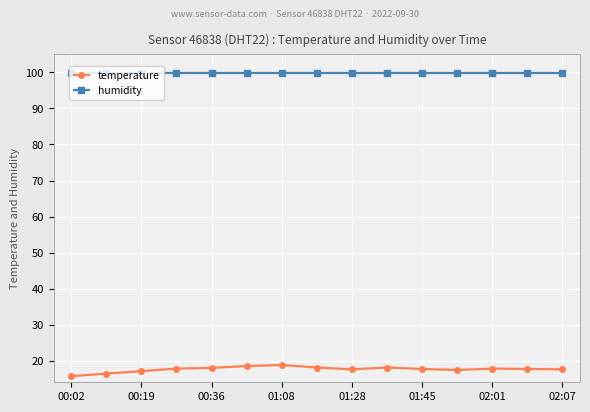

At how many categories does at least one series exceed 43?

15